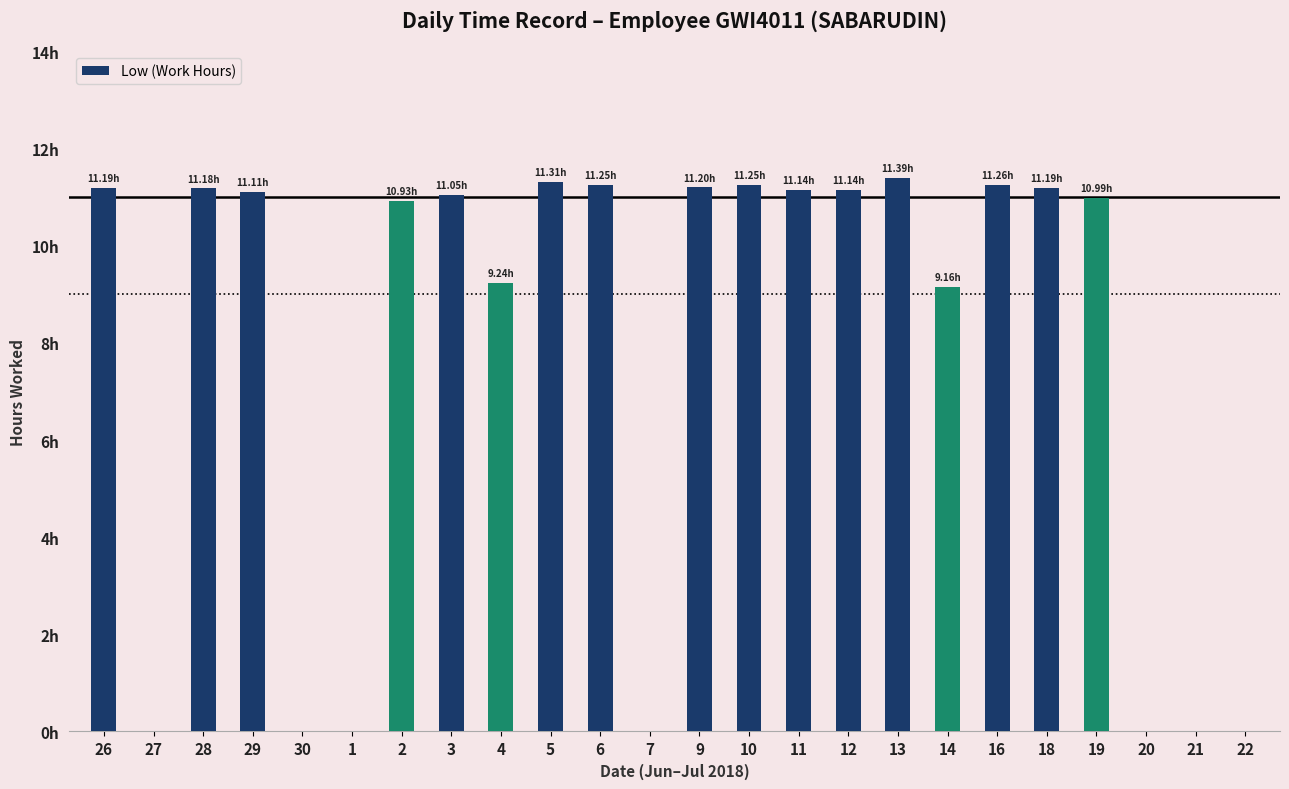

How many positive values are there?

17